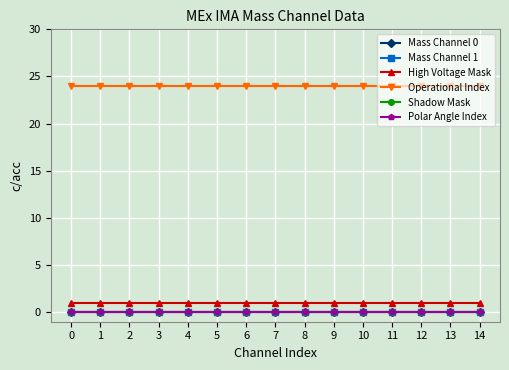

Rank the categories by Polar Angle Index value from lowest to highest.

0, 1, 2, 3, 4, 5, 6, 7, 8, 9, 10, 11, 12, 13, 14